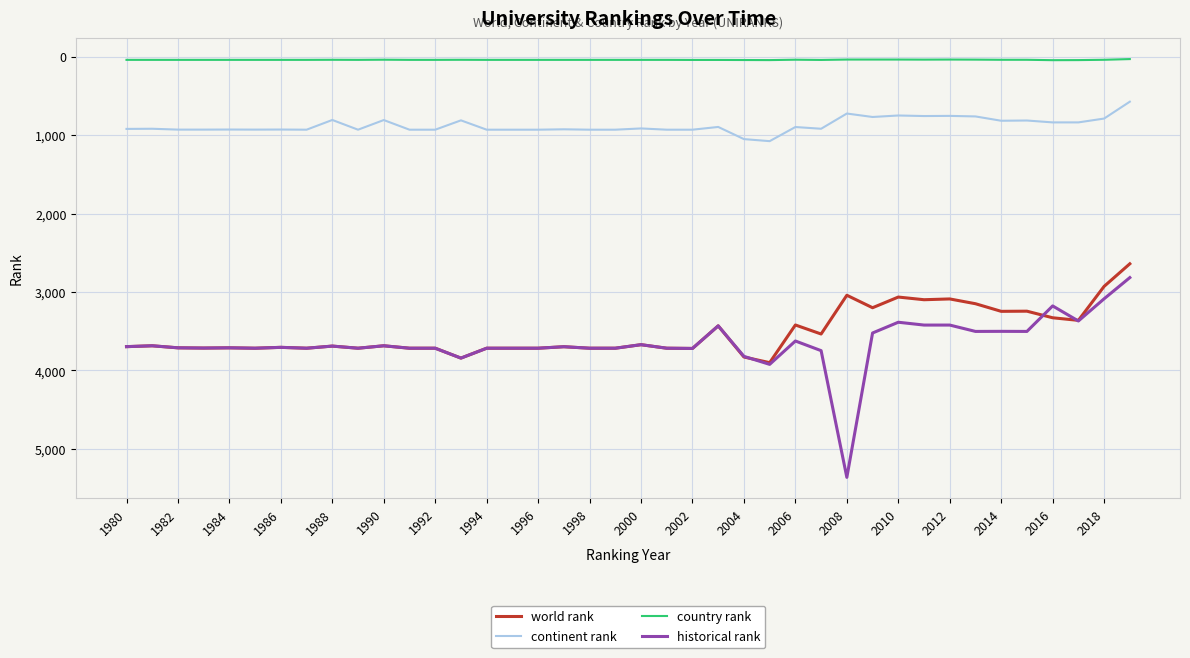

True or false: country rank and continent rank cross at least once.

False